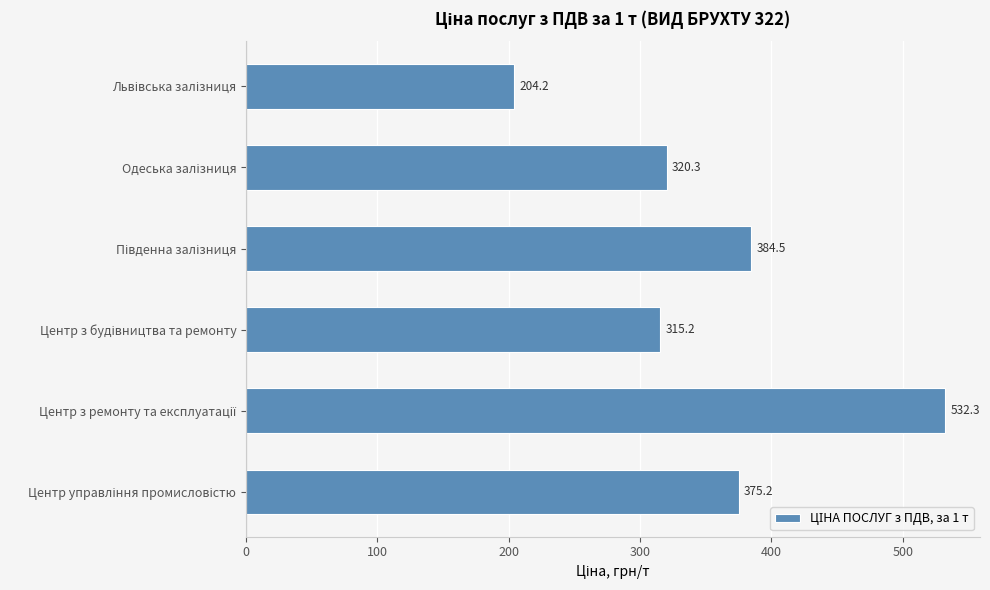

What is the value of the 6th bar from the top?

375.2